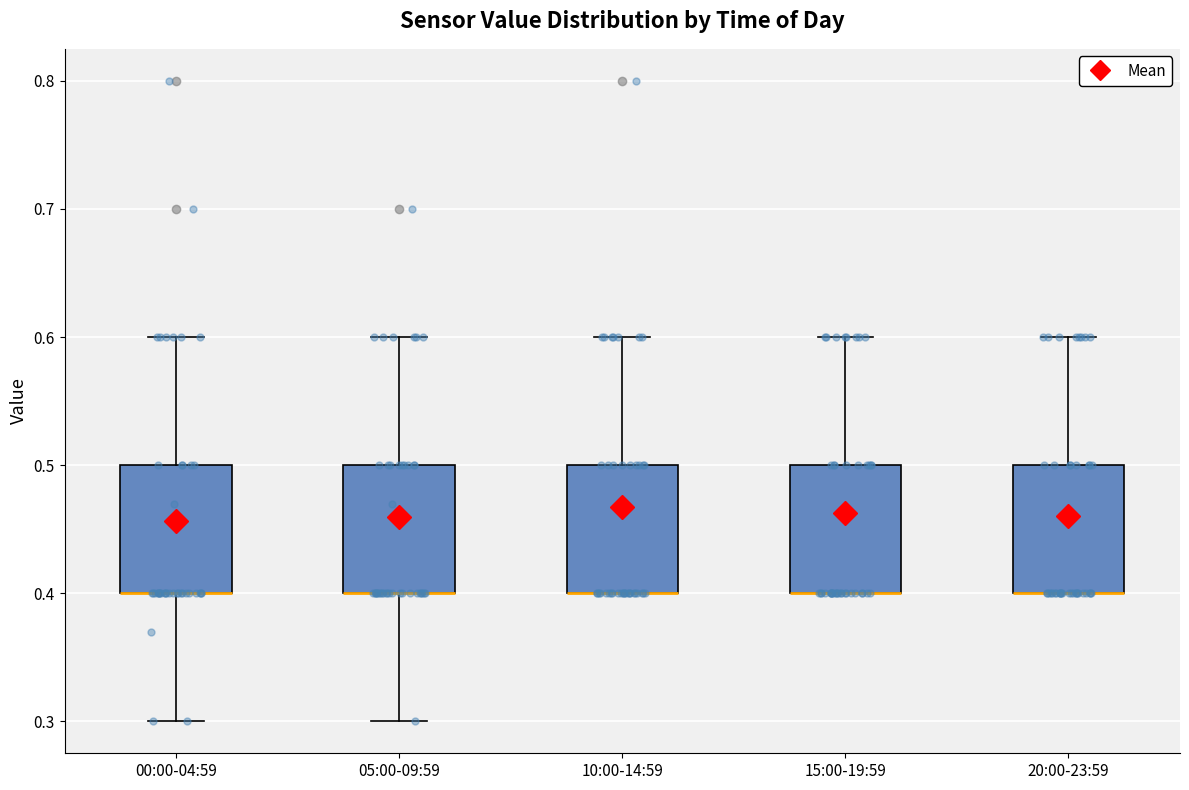

Reading left to right, read every box against the y-axis: the position of its median line, the range the box covers, and the ends of its whiskers. The values are not printed on the chart, so give them approximately, as read against the axis.

00:00-04:59: median 0.4 (drawn on the box's lower edge), box 0.4 to 0.5, whiskers 0.3 to 0.6
05:00-09:59: median 0.4 (drawn on the box's lower edge), box 0.4 to 0.5, whiskers 0.3 to 0.6
10:00-14:59: median 0.4 (drawn on the box's lower edge), box 0.4 to 0.5, whiskers 0.4 to 0.6
15:00-19:59: median 0.4 (drawn on the box's lower edge), box 0.4 to 0.5, whiskers 0.4 to 0.6
20:00-23:59: median 0.4 (drawn on the box's lower edge), box 0.4 to 0.5, whiskers 0.4 to 0.6